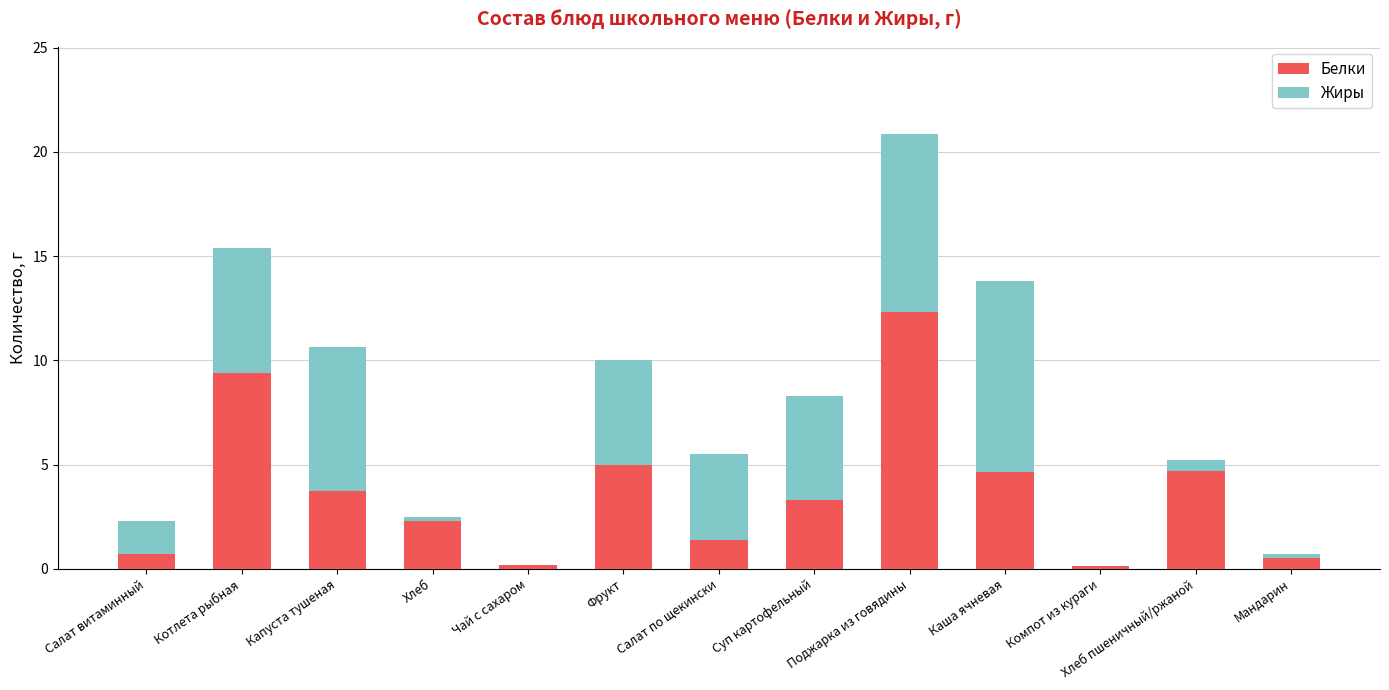

Count the number of categories in the chart.

13